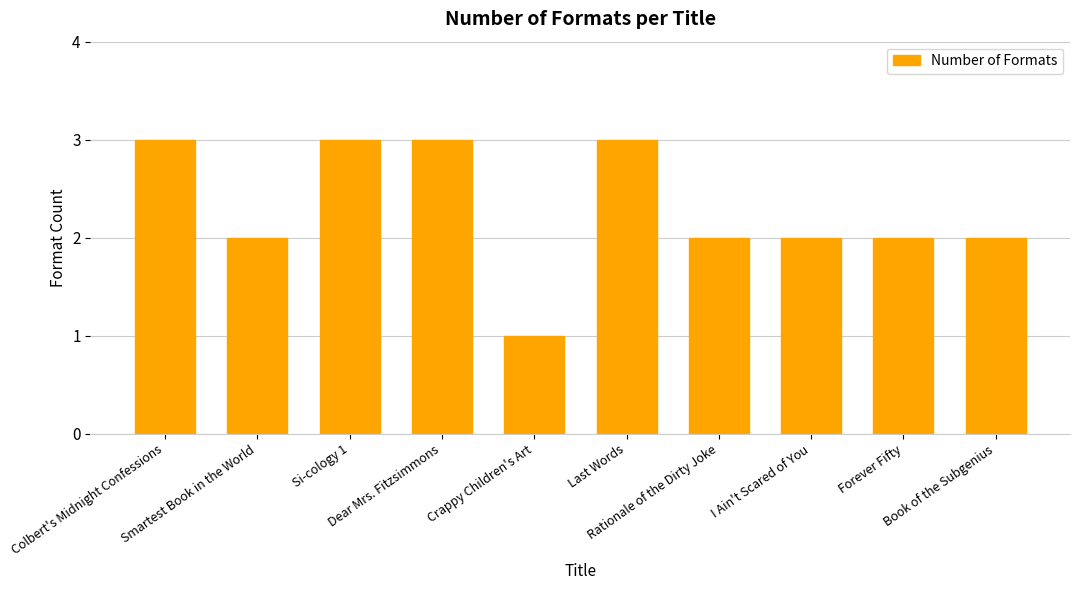

What is the label of the 1st bar from the right?

Book of the Subgenius